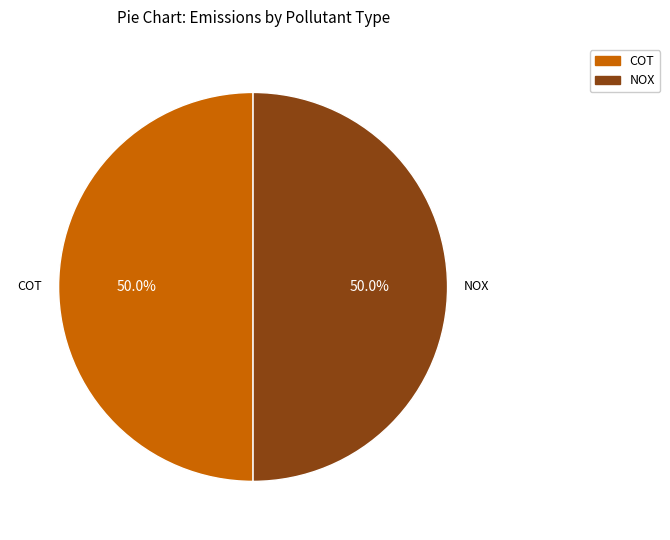

Approximately how many times larger is the value at COT compared to NOX?

1.0